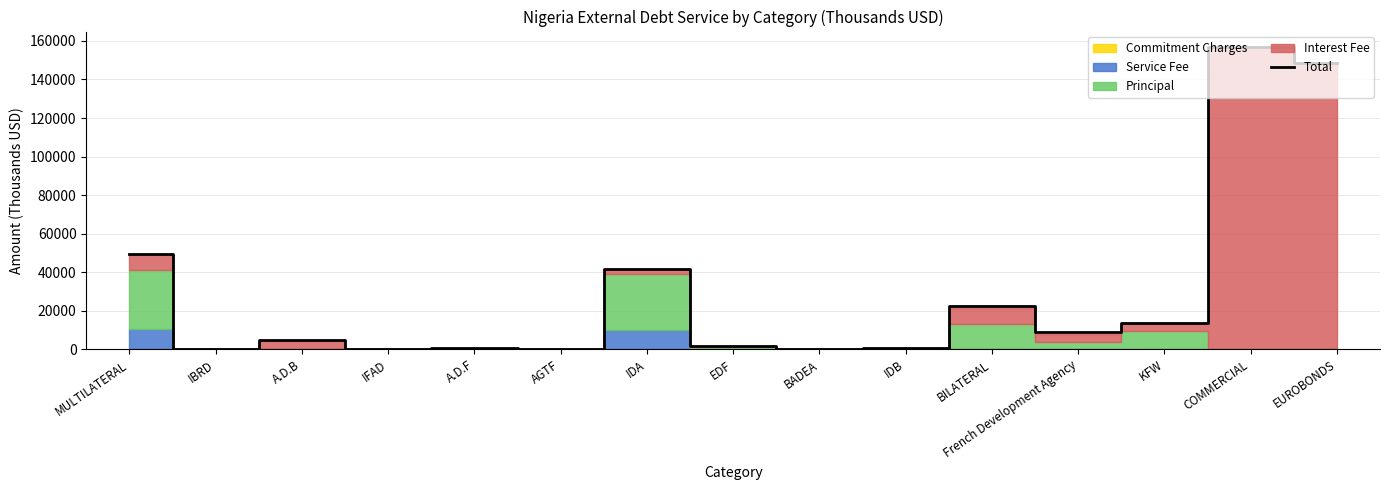

What is the greatest value displayed?

157012.2